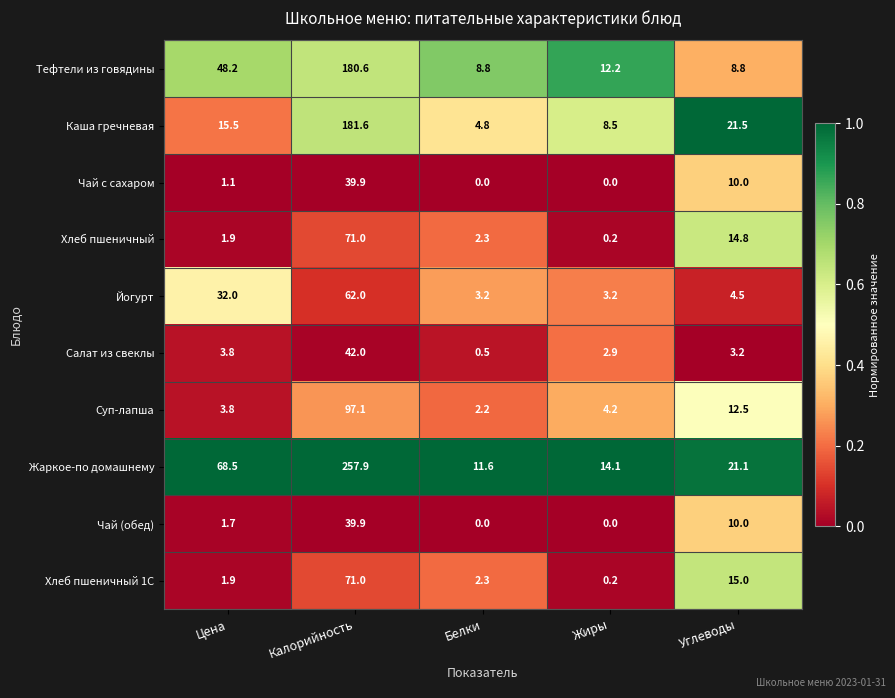

Is it true that Тефтели из говядины equals 67.3 at Цена?

False